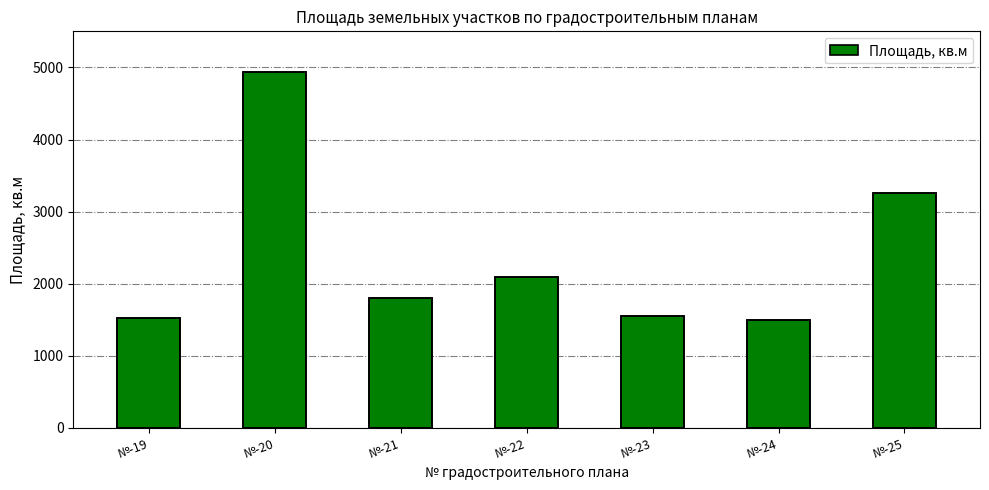

Which has a higher value, №-19 or №-22?

№-22